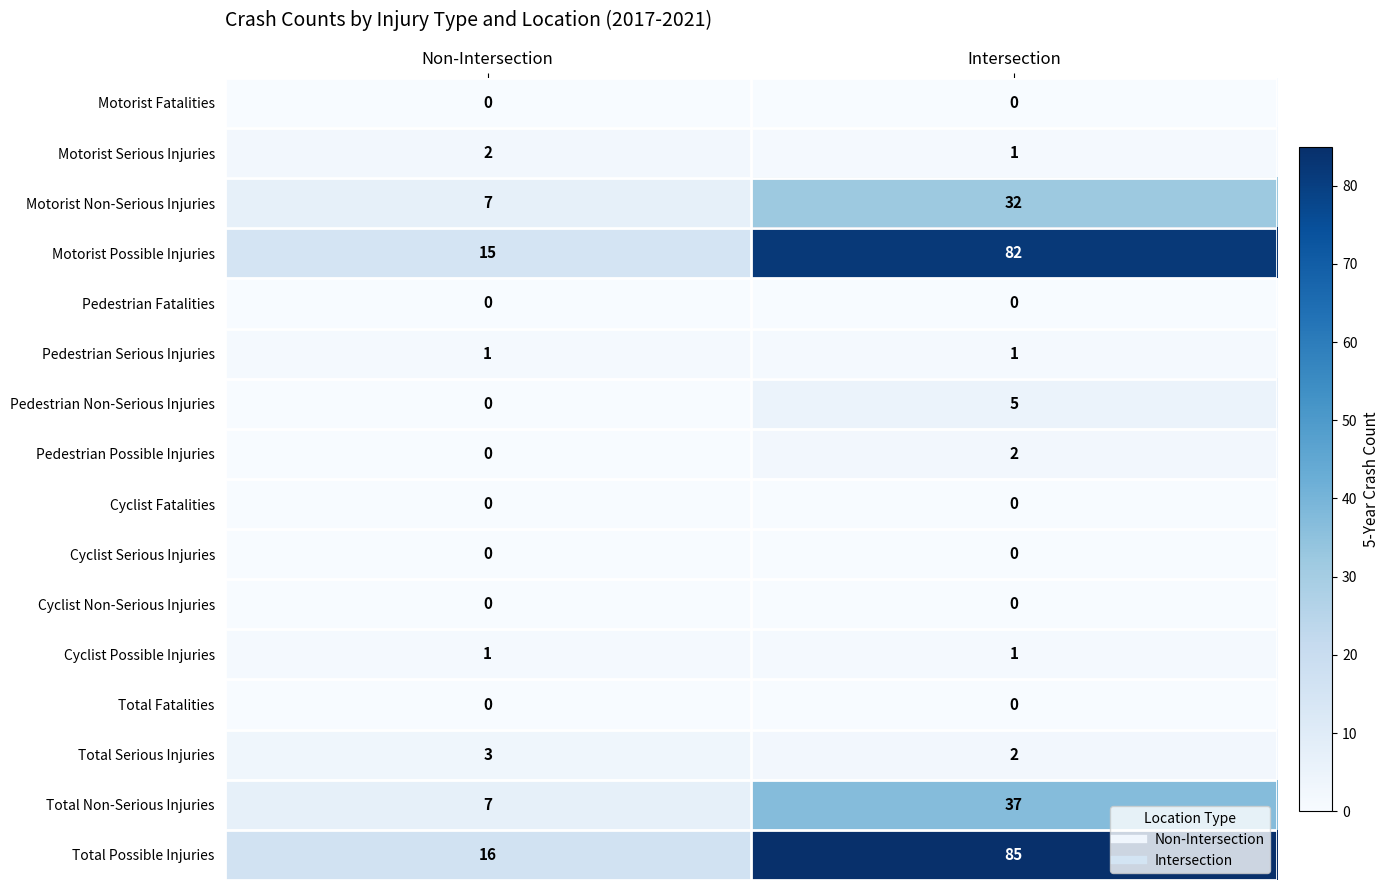

The Motorist Serious Injuries series shows 1 at Non-Intersection. True or false?

False